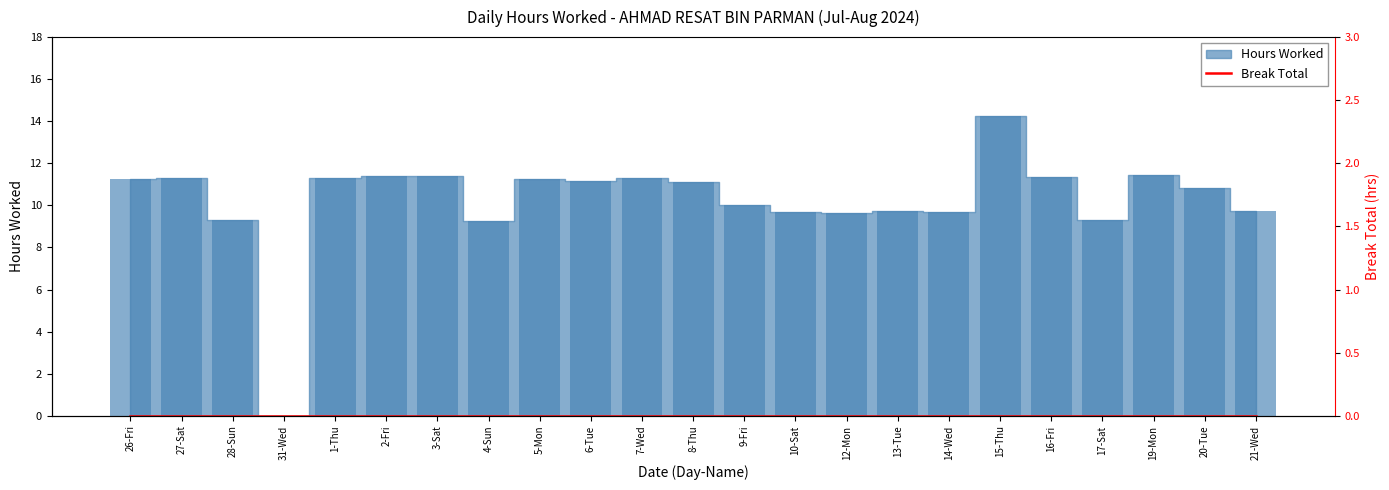

How many bars are there in total?

23